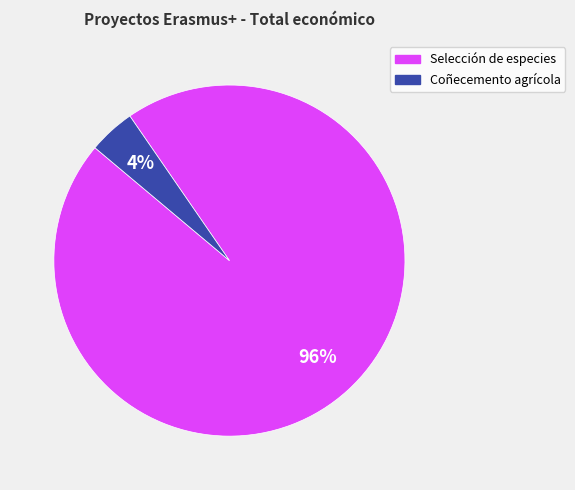

To the nearest percent, what is the average slice percentage?

50%